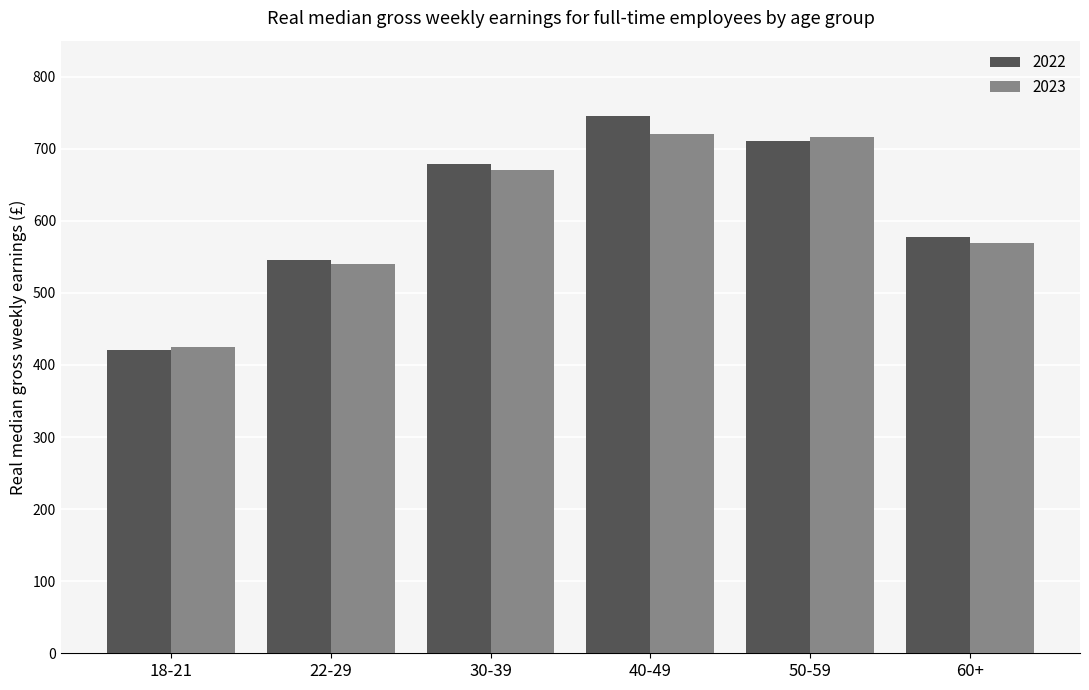

What is the label of the 1st bar from the left?

18-21